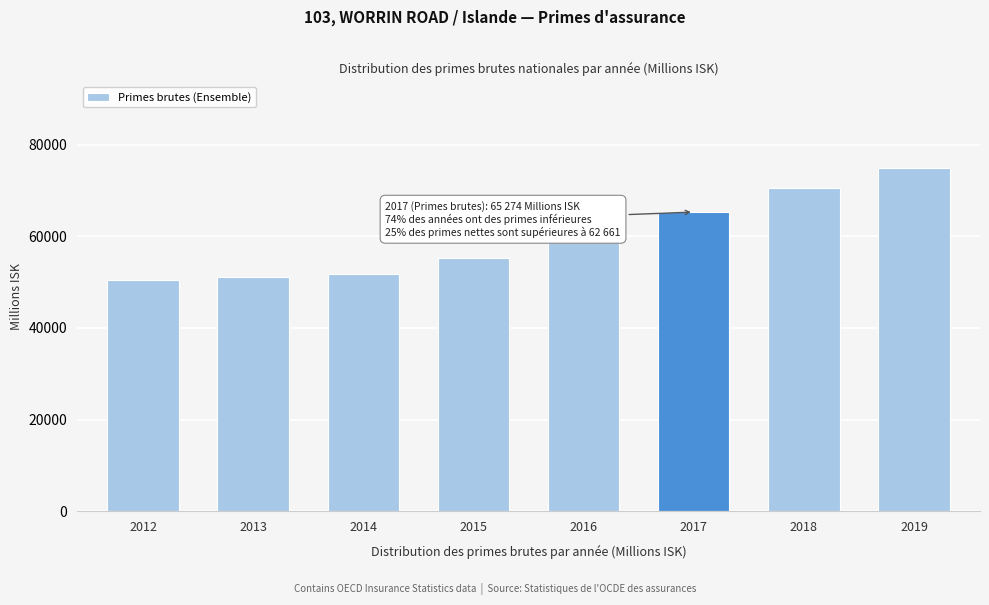

Reading right to left, transcribe all the data shown in this chart.

74977.9	70561.5	65274.3	58776.9	55346.4	51848.7	51141.6	50489.7